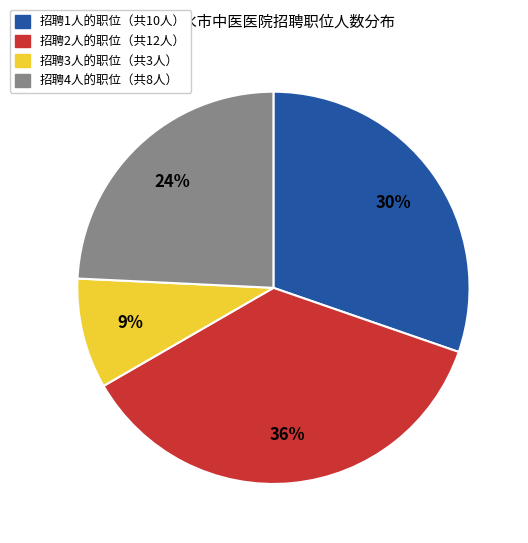

To the nearest percent, what is the average slice percentage?

25%